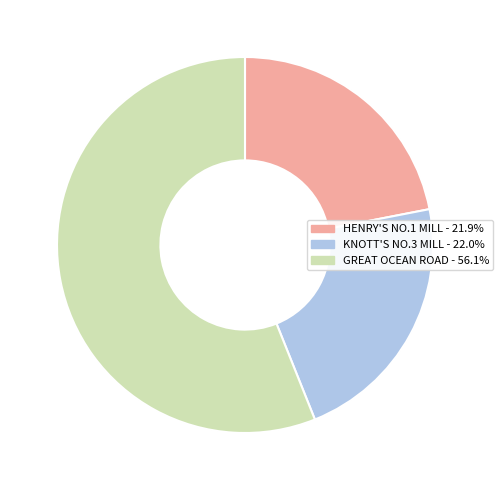

Combined, do GREAT OCEAN ROAD - 56.1% and KNOTT'S NO.3 MILL - 22.0% account for over 50%?

Yes